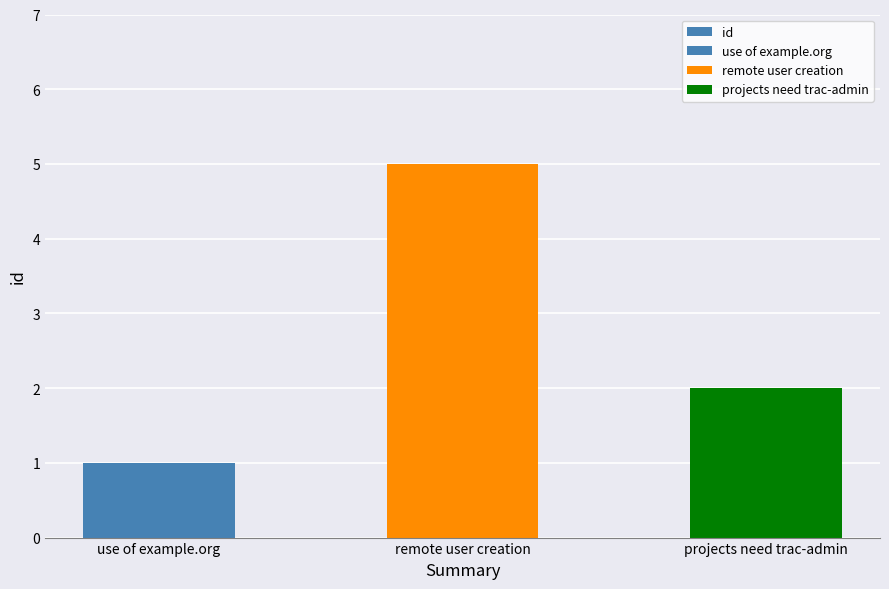

At which label does the data first exceed 2?

remote user creation